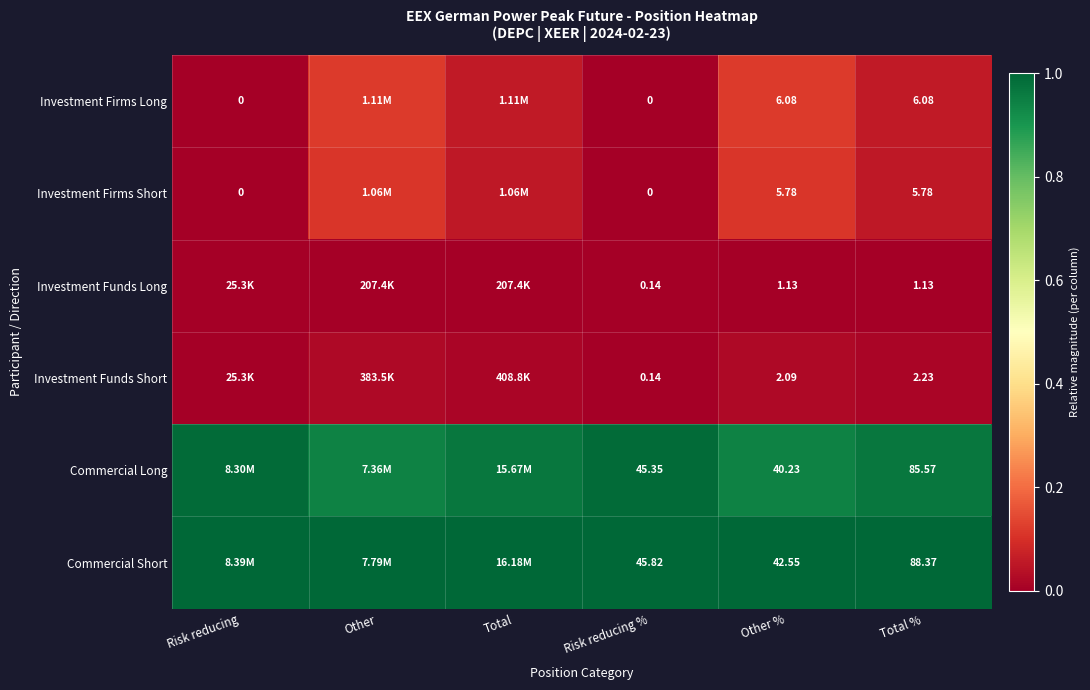

List the series in order of their peak value, highest first.

Commercial Short, Commercial Long, Investment Firms Long, Investment Firms Short, Investment Funds Short, Investment Funds Long